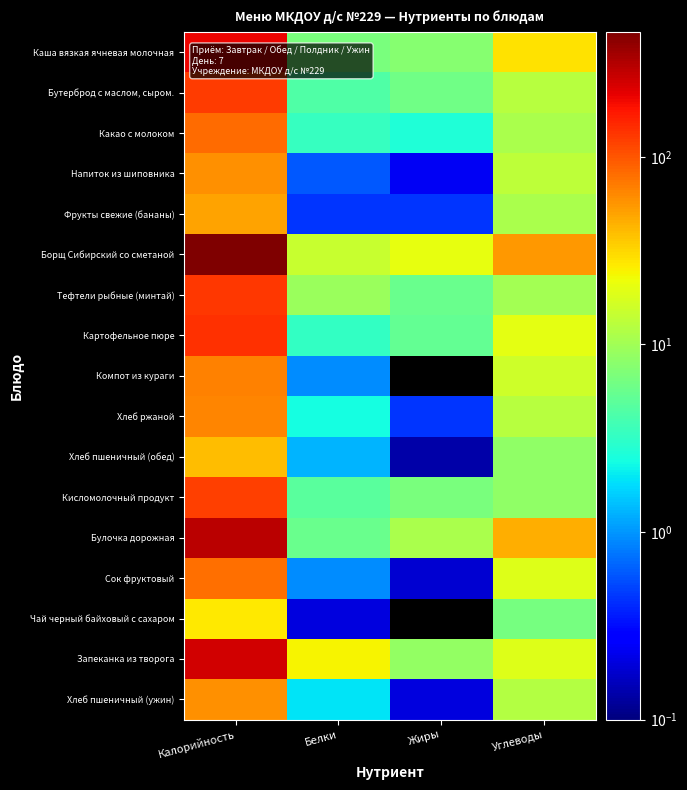

Which series has the largest total across all categories?

Борщ Сибирский со сметаной